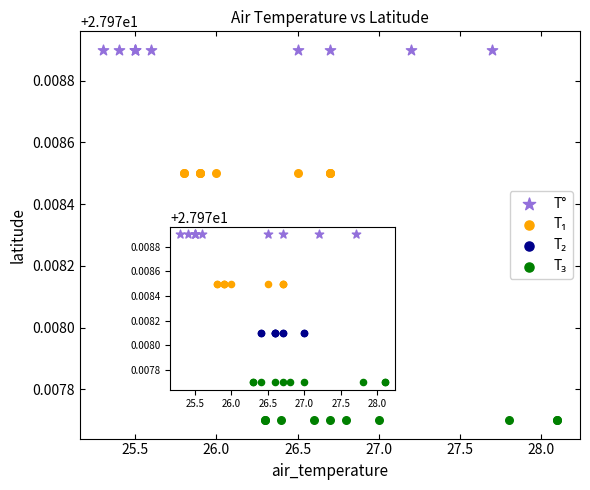

Which series contains the highest Y value?

T°